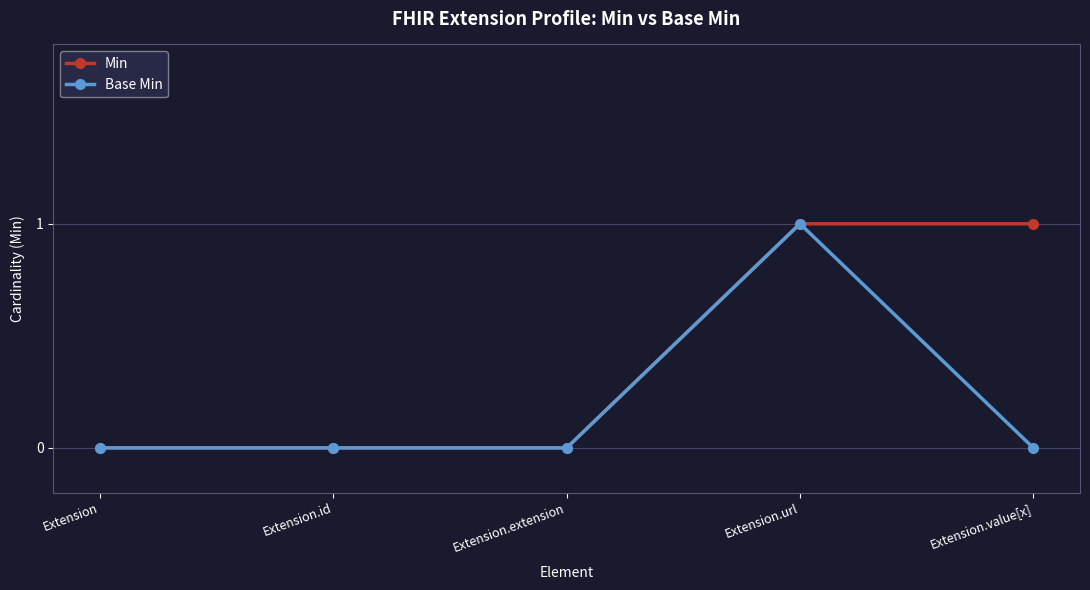

Count the number of data series in this chart.

2